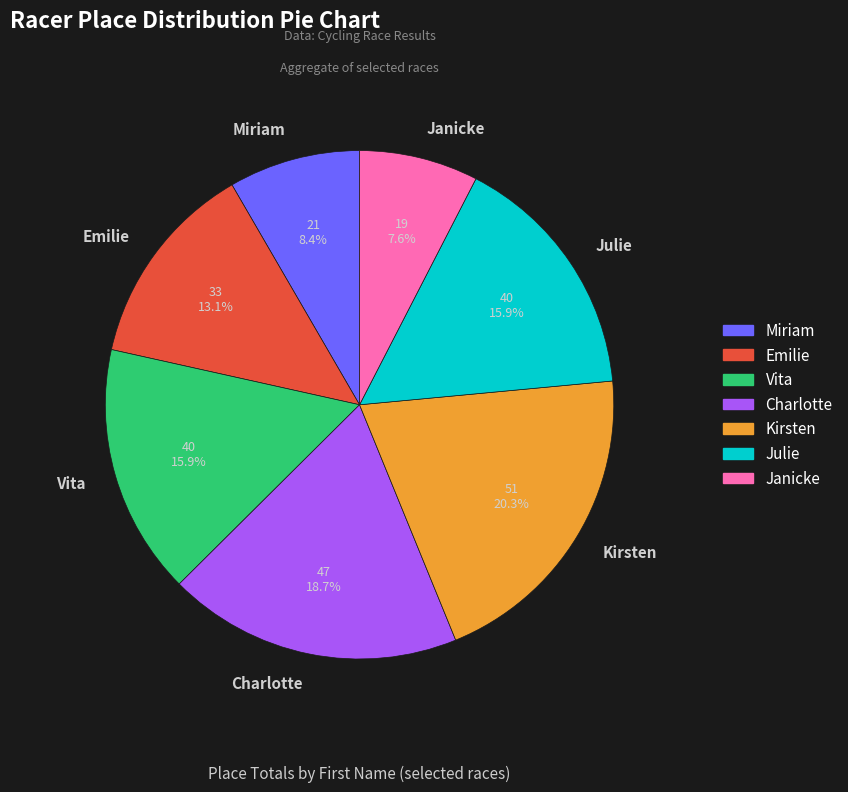

To the nearest percent, what is the average slice percentage?

14%